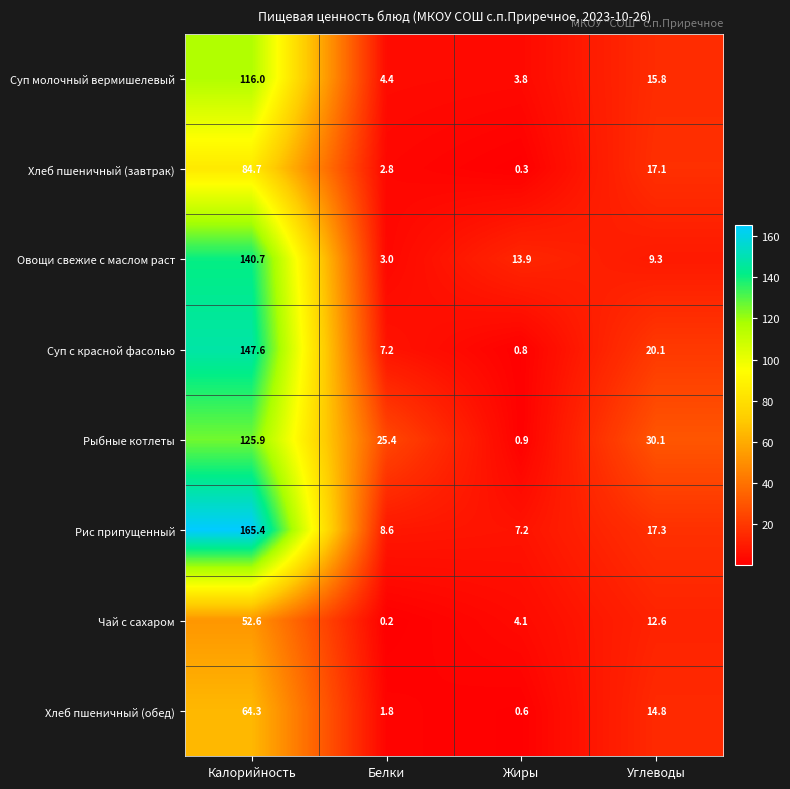

At which category does the chart reach its minimum across all series?

Белки